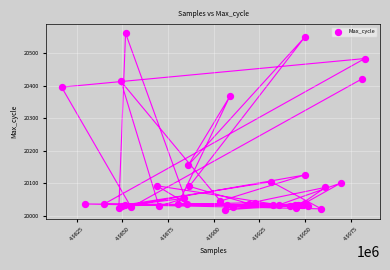

What Y value in the scatter plot is closest to 20290?

20368